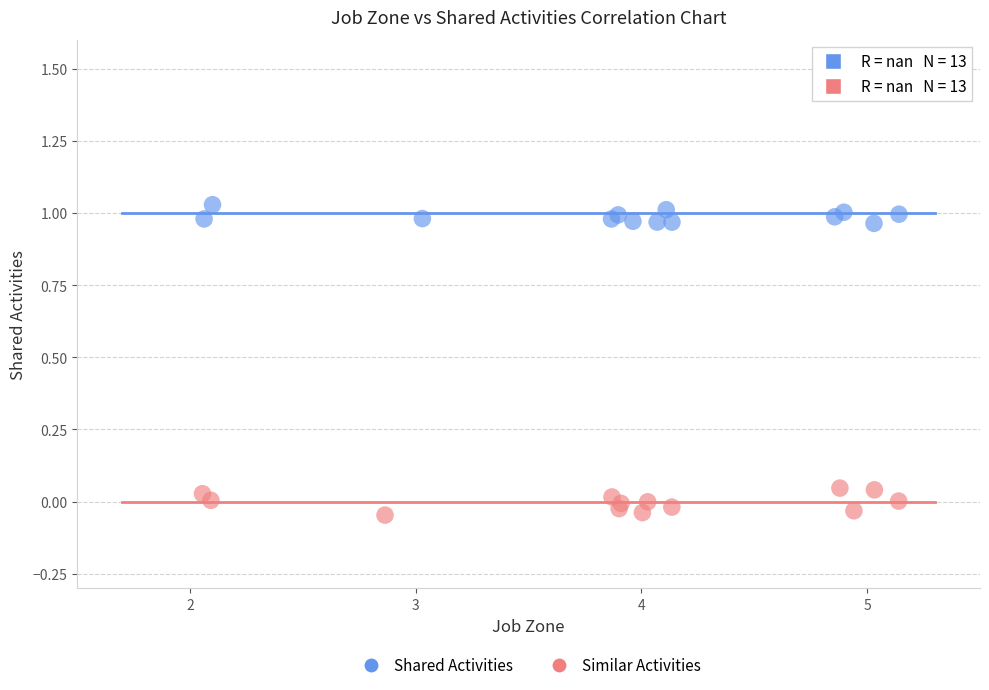

Which series contains the highest Y value?

Shared Activities